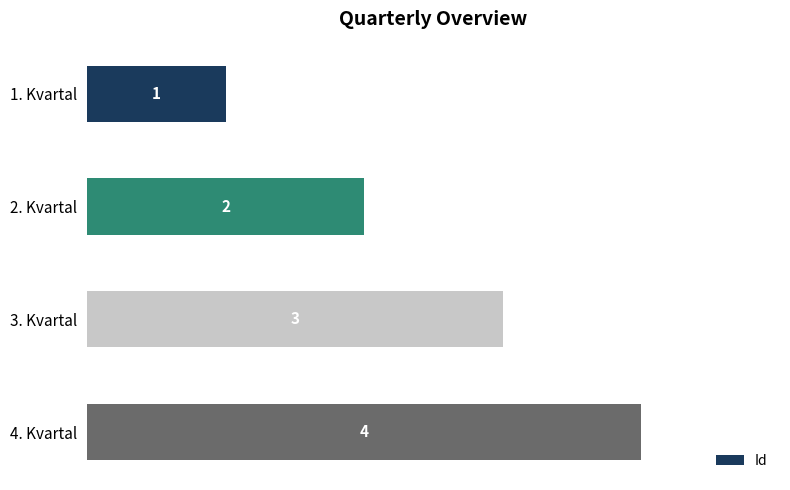

What is the difference between the values at 4. Kvartal and 1. Kvartal?

3